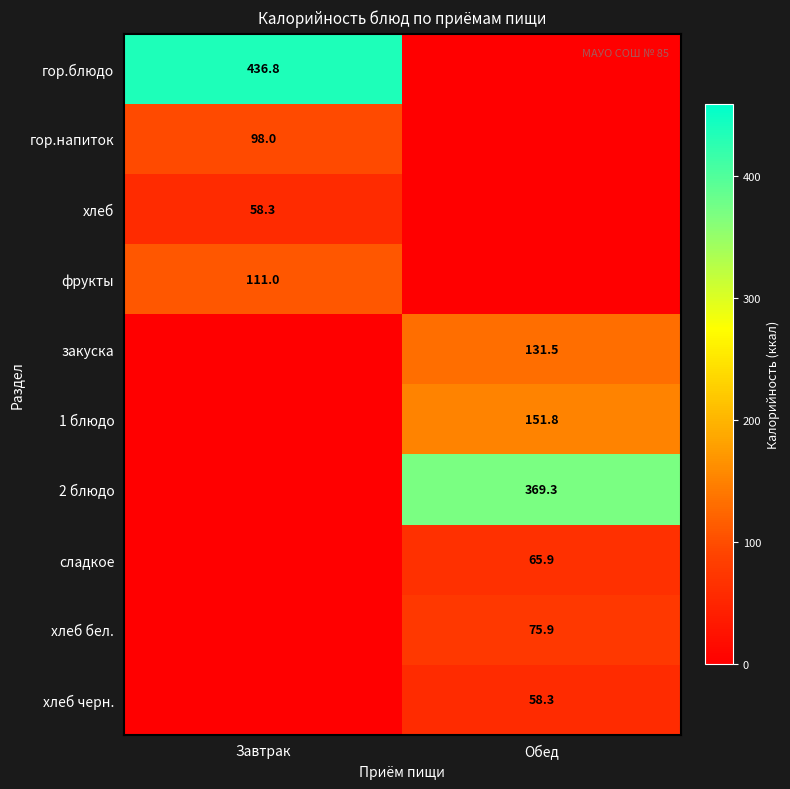

Is it true that закуска equals 184.7 at Обед?

False